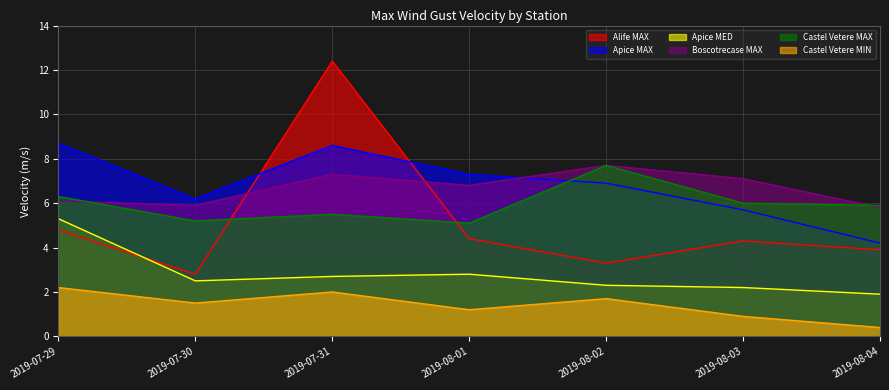

Which label corresponds to the largest value in the chart?

2019-07-31